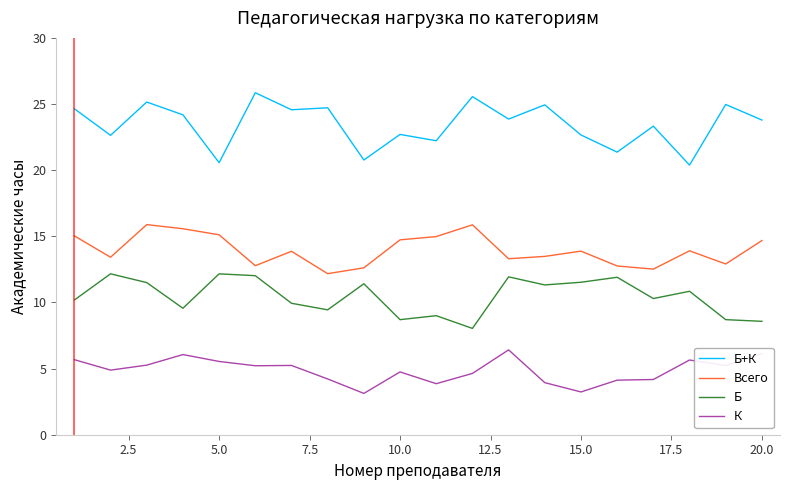

How many lines are shown in the chart?

4